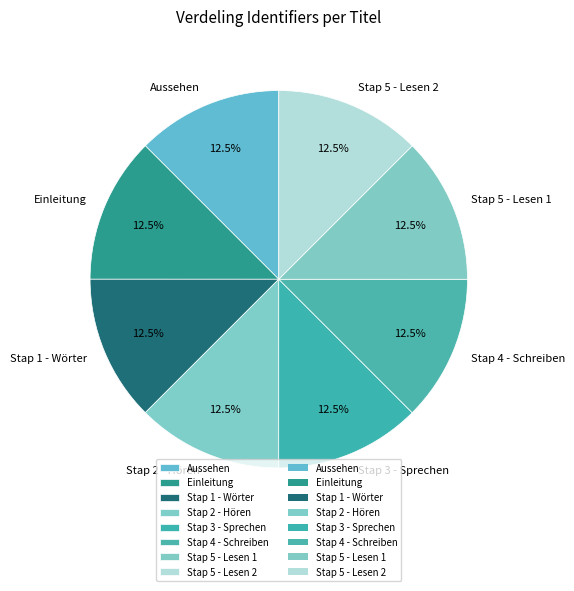

Approximately how many times larger is the value at Stap 3 - Sprechen compared to Einleitung?

1.0